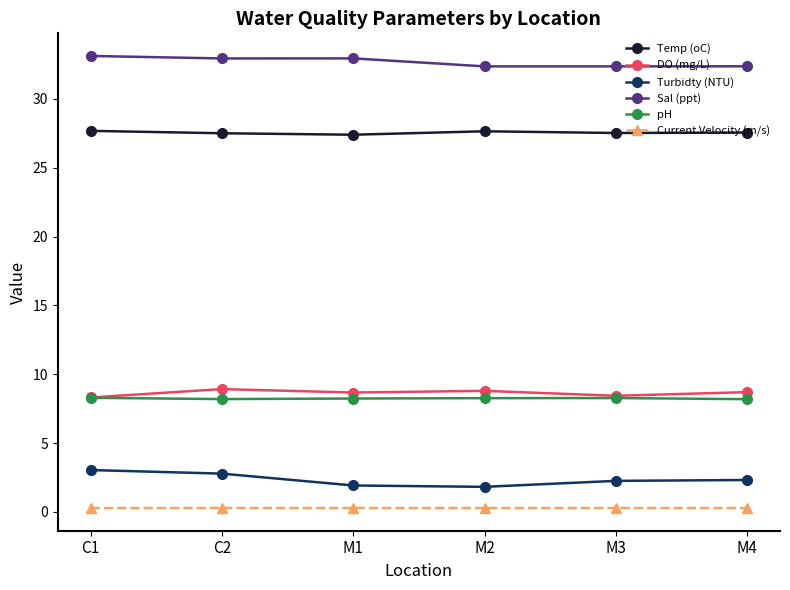

The value of pH at M1 is 8.2. True or false?

True